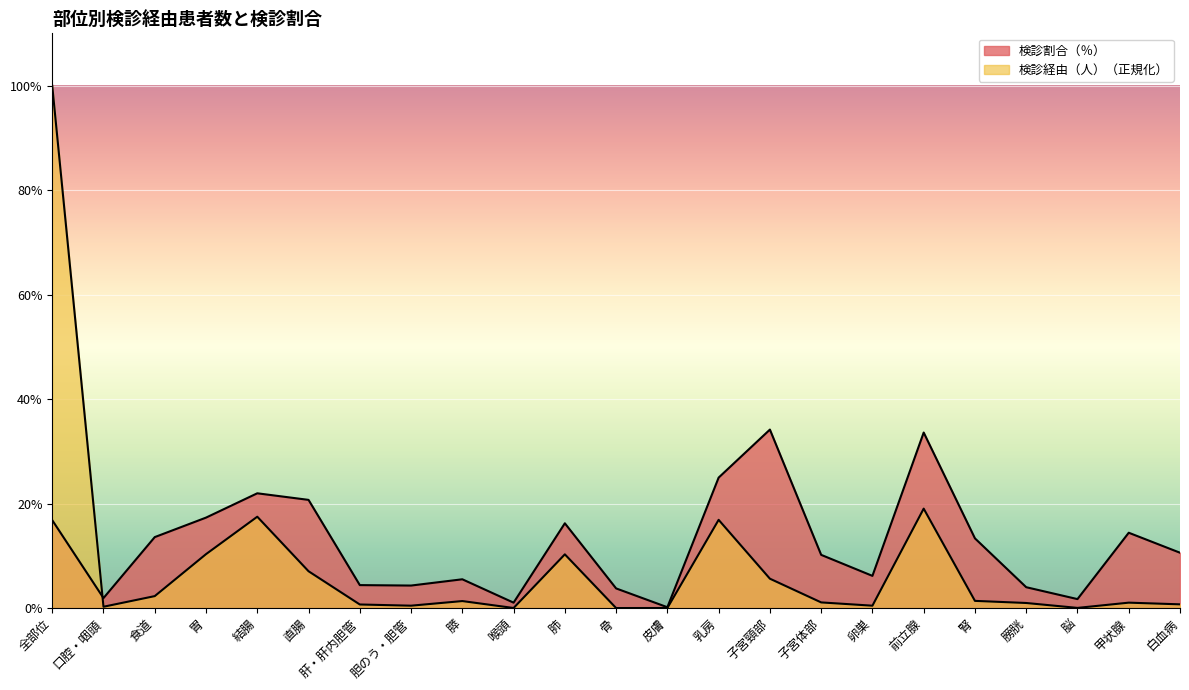

What is the sum of all 検診割合（％） values?

281.1